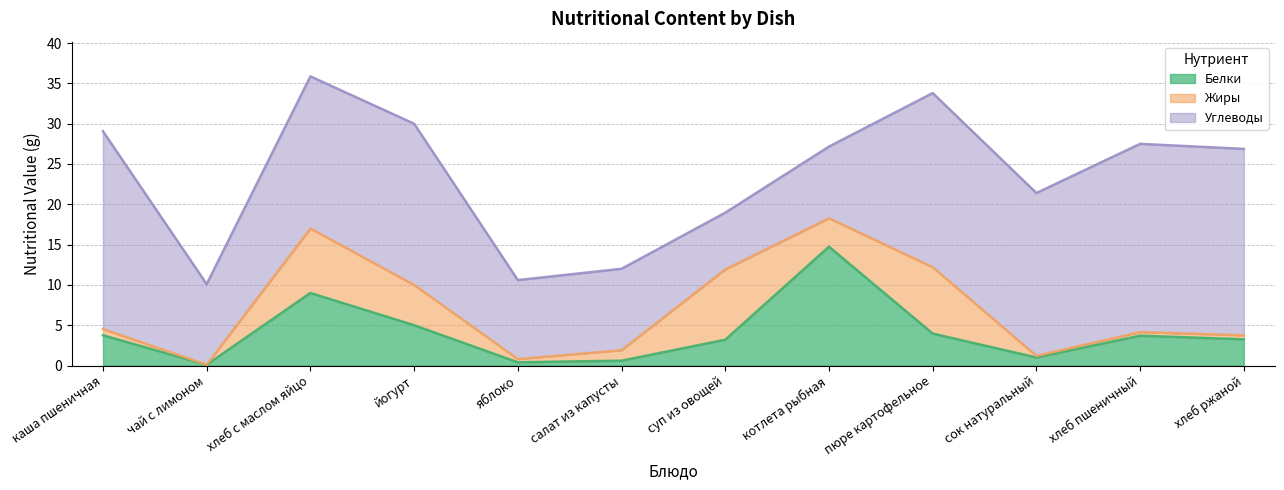

What is the difference between the maximum and minimum values in the Жиры series?

8.7